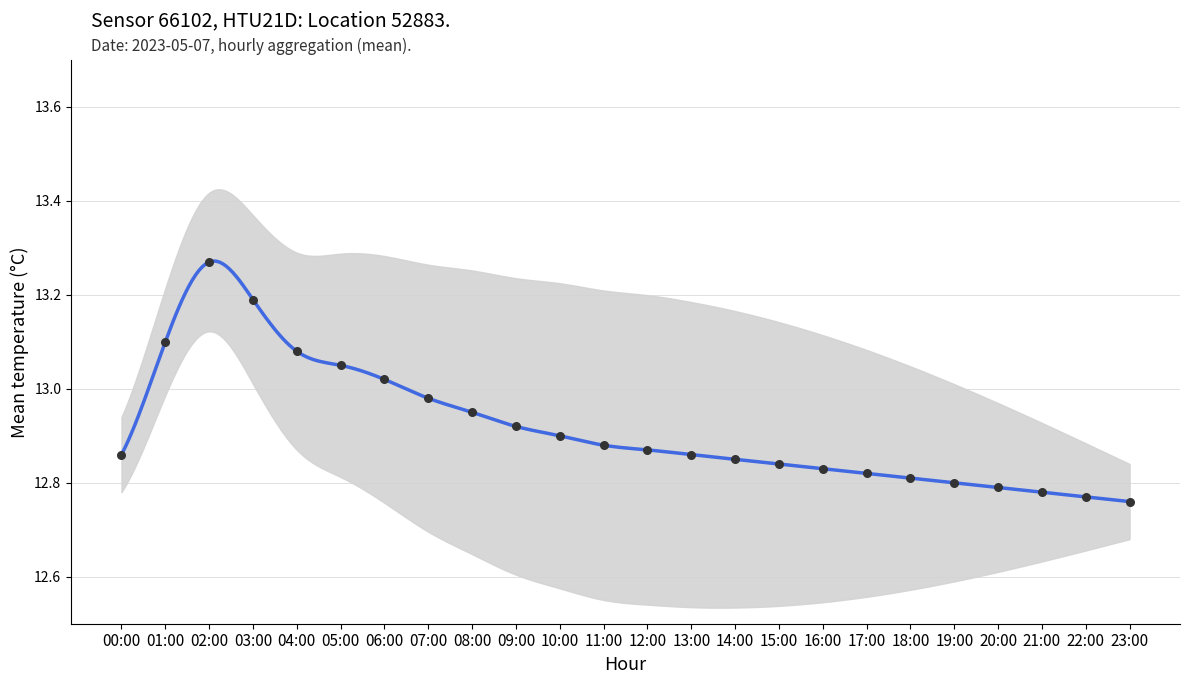

What is the ratio of the value at 05:00 to the value at 20:00?

1.0